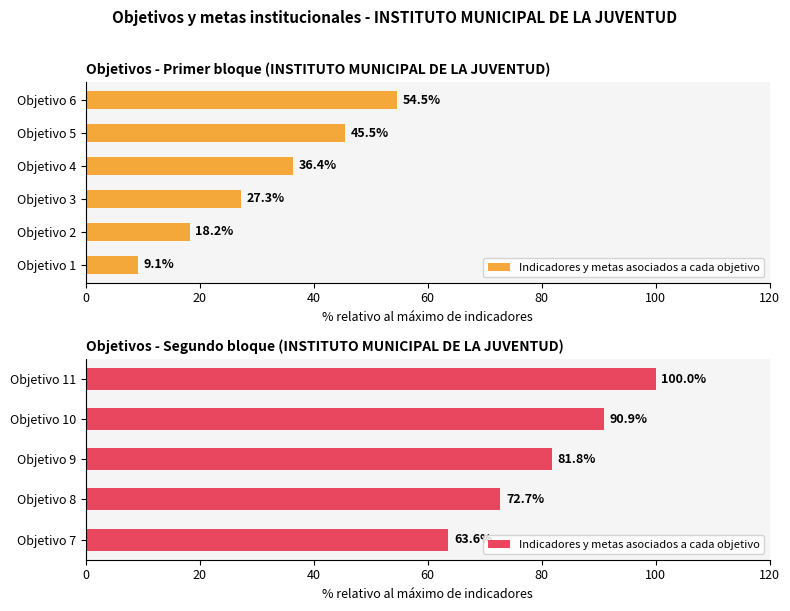

What is the value of the 3rd bar from the left?

81.8